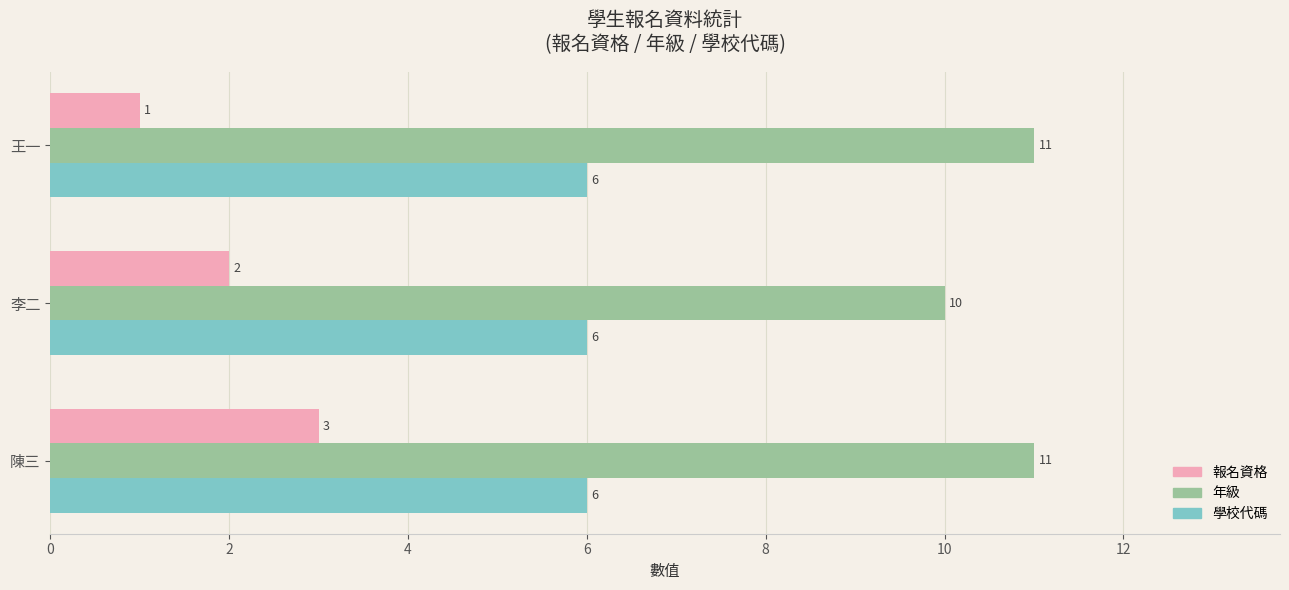

What is the total value across all series at 陳三?

20